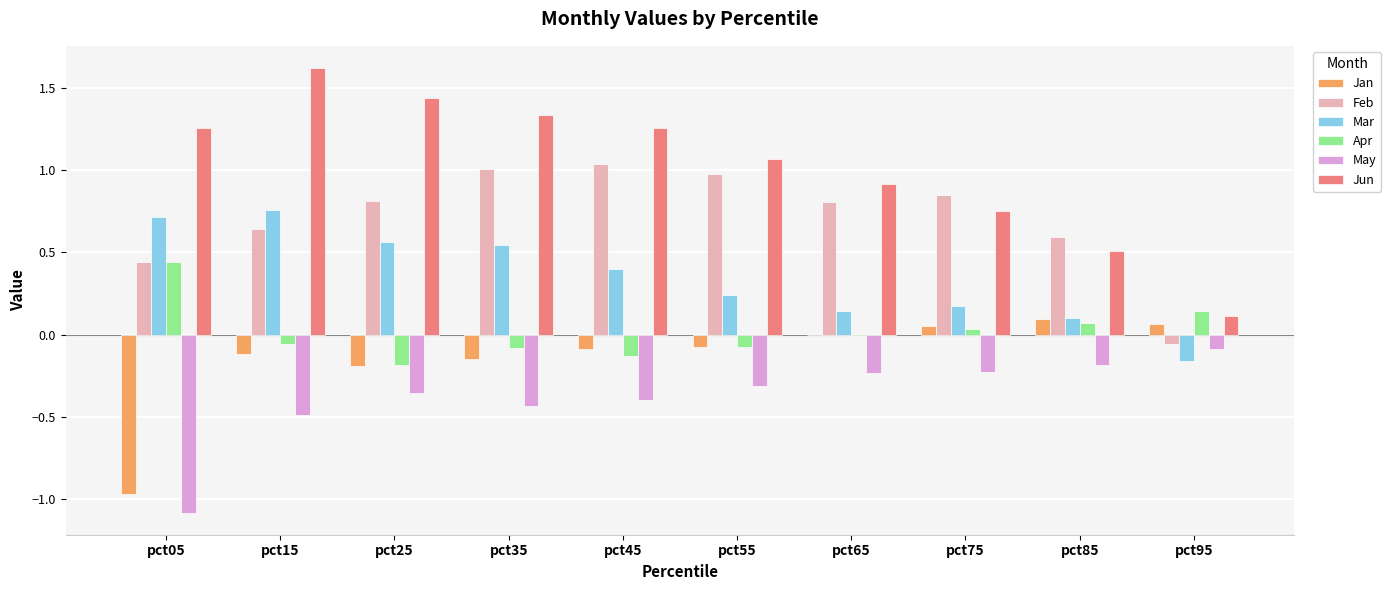

True or false: May has a value of -0.5 at pct55.

False